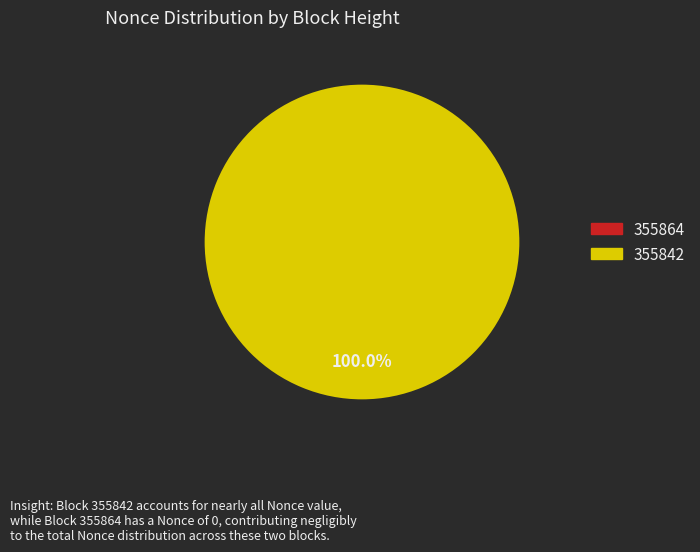

Between 355842 and 355864, which is larger?

355842